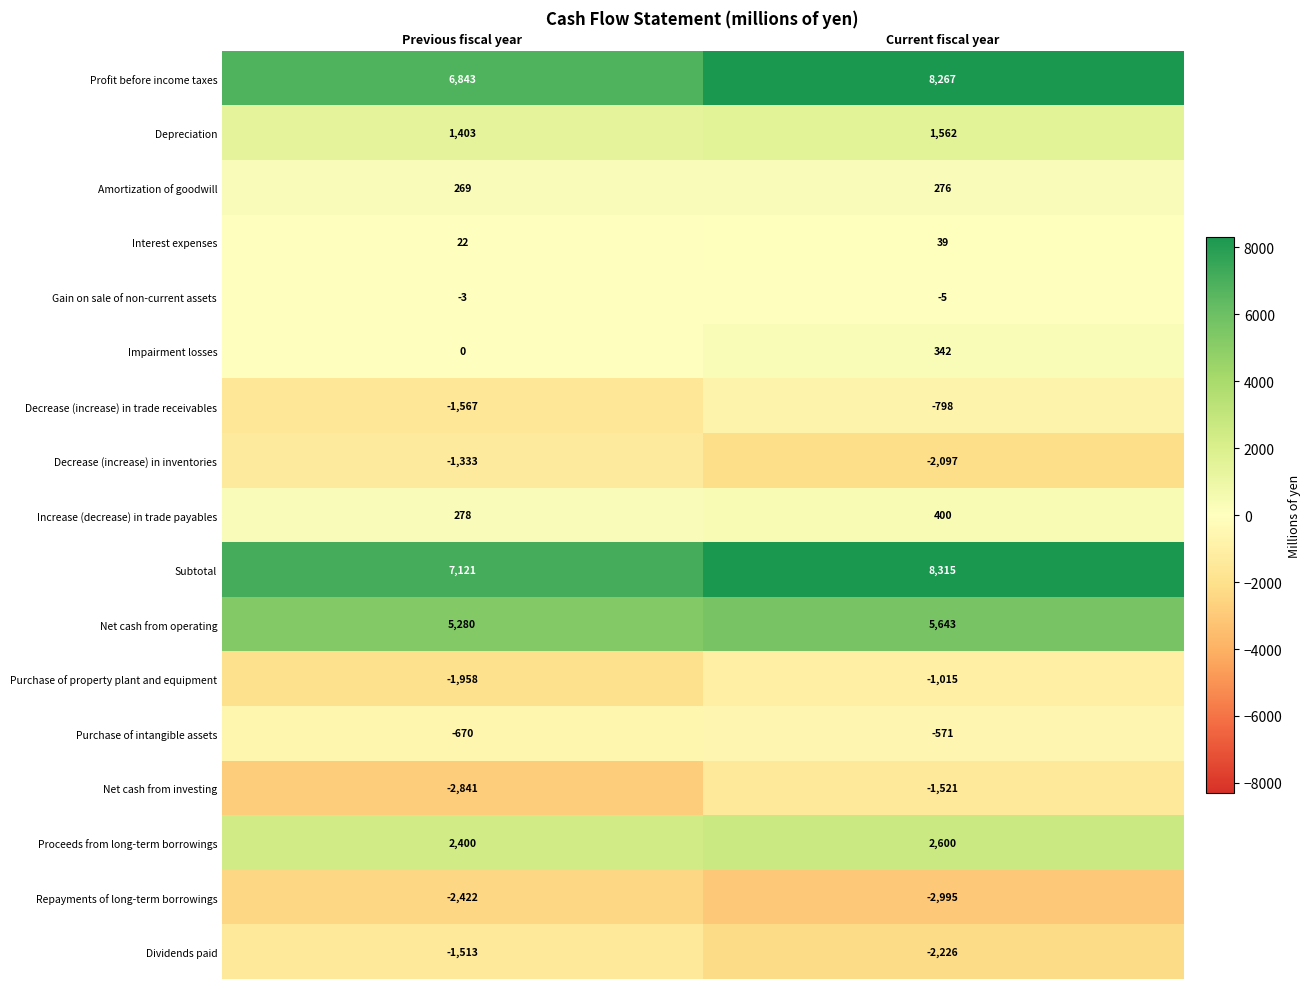

Between Previous fiscal year and Current fiscal year, which series saw the biggest shift?

Profit before income taxes